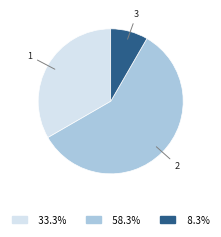

Is there any slice that represents more than half of the pie?

Yes